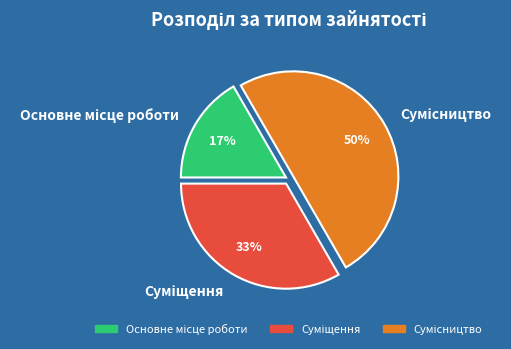

To the nearest percent, what is the average slice percentage?

33%